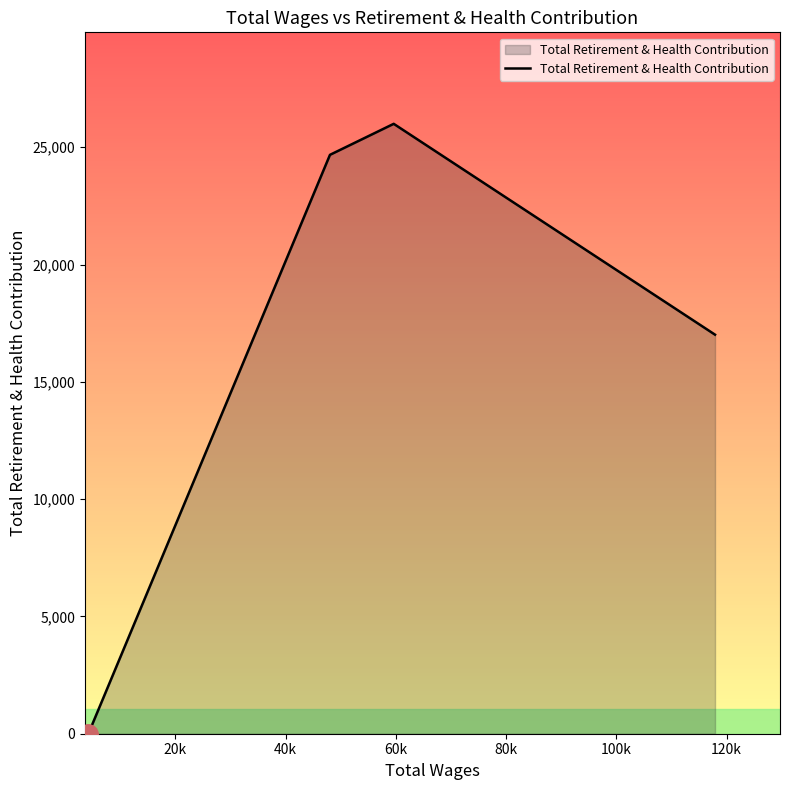

What is the difference between the second highest and minimum values?

25967